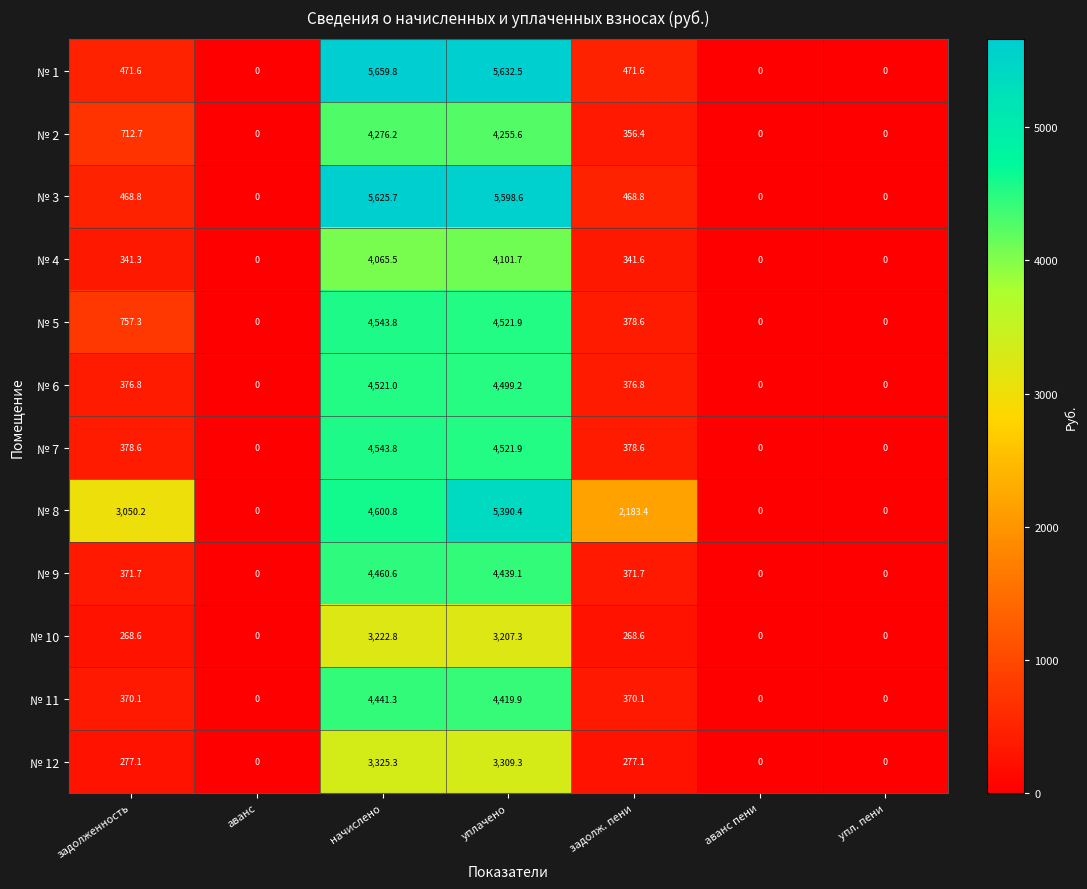

How many distinct data groups are displayed?

12